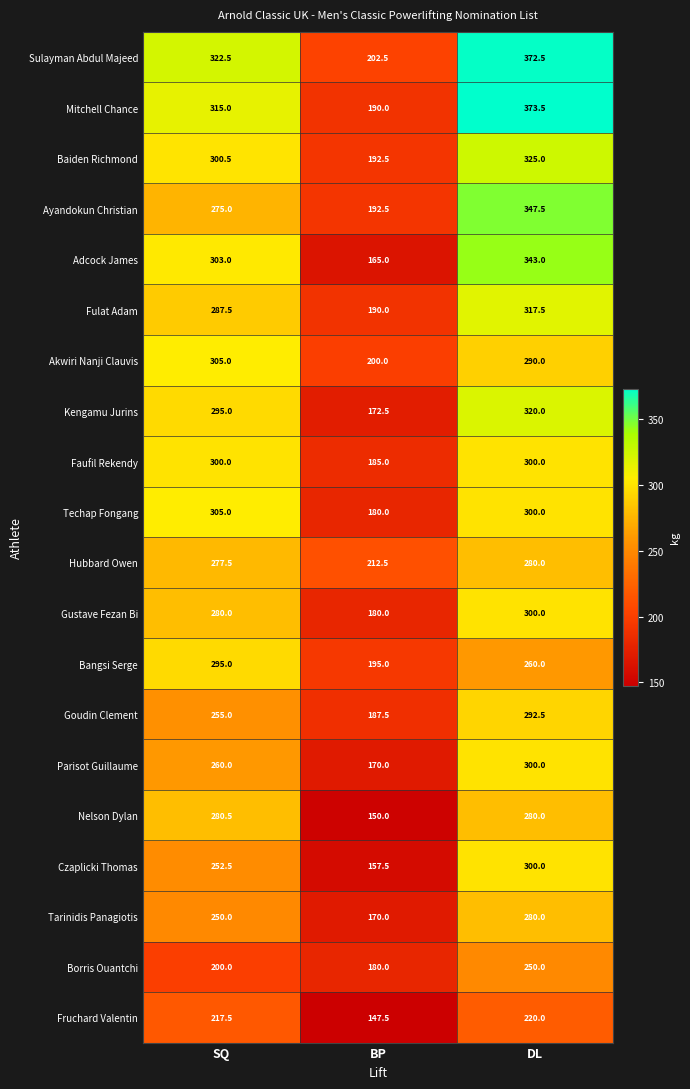

Rank the categories by Borris Ouantchi value from highest to lowest.

DL, SQ, BP